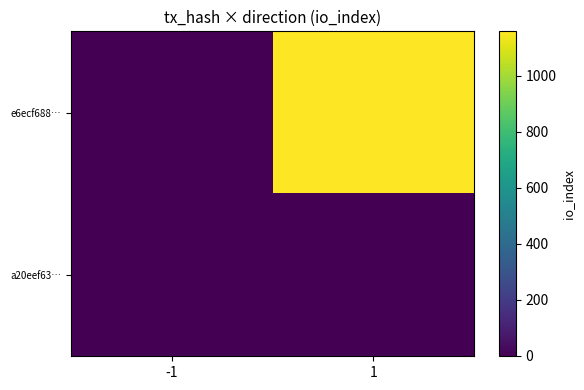

Which series has the largest total across all categories?

e6ecf688…